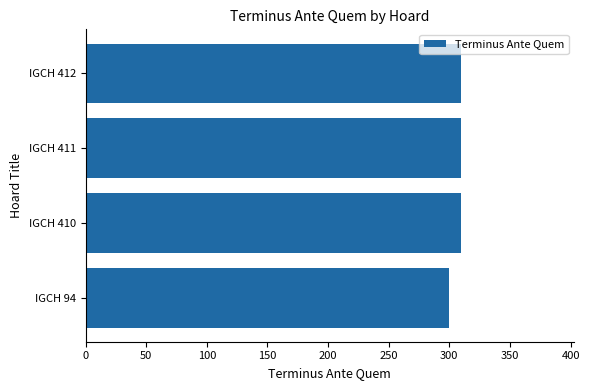

What is the change in value from IGCH 94 to IGCH 410?

+10